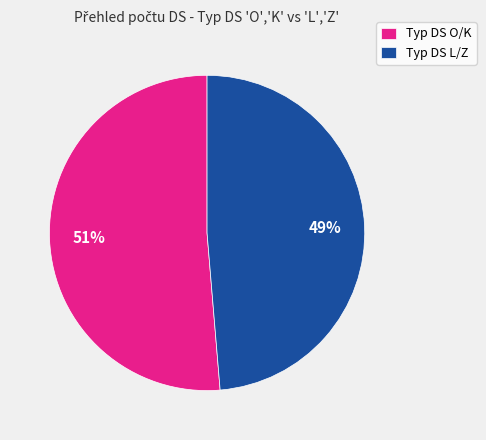

To the nearest percent, what is the average slice percentage?

50%